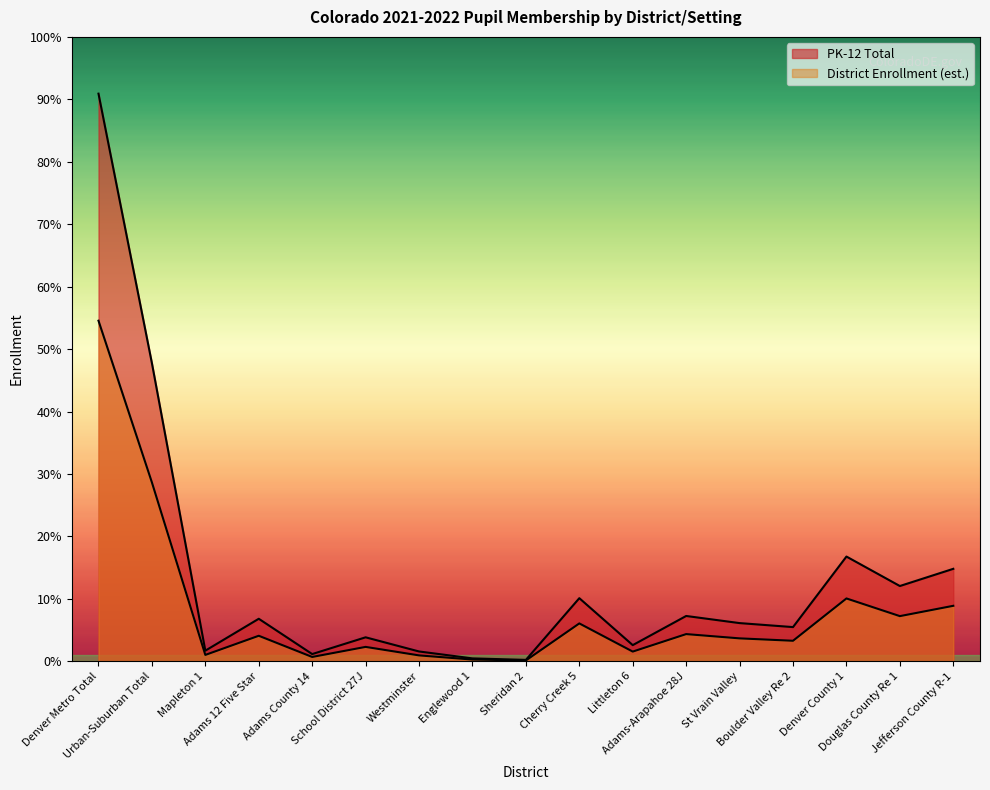

Which has a higher value, Boulder Valley Re 2 or Littleton 6?

Boulder Valley Re 2